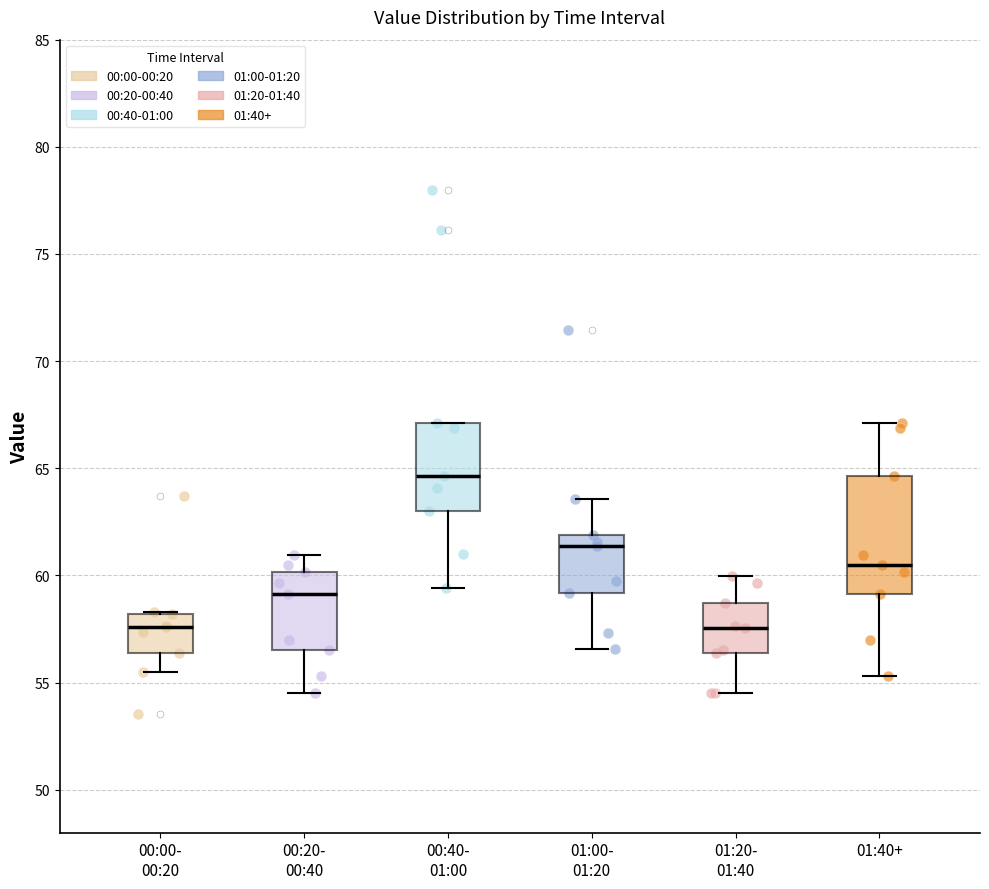

Reading left to right, read every box against the y-axis: the position of its median line, the range the box covers, and the ends of its whiskers. The values are not printed on the chart, so give them approximately, as read against the axis.

00:00- 00:20: median 57.5, box 56.5 to 58.0, whiskers 55.5 to 58.5
00:20- 00:40: median 59.0, box 56.5 to 60.0, whiskers 54.5 to 61.0
00:40- 01:00: median 64.5, box 63.0 to 67.0, whiskers 59.5 to 67.0
01:00- 01:20: median 61.5, box 59.0 to 62.0, whiskers 56.5 to 63.5
01:20- 01:40: median 57.5, box 56.5 to 58.5, whiskers 54.5 to 60.0
01:40+: median 60.5, box 59.0 to 64.5, whiskers 55.5 to 67.0